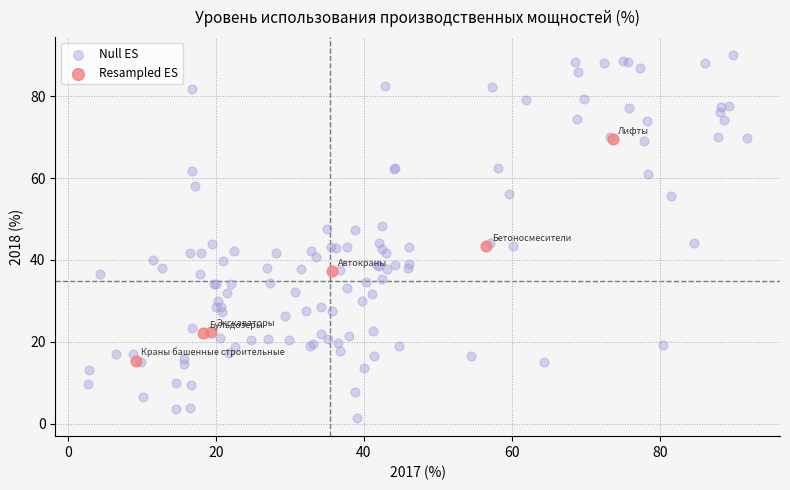

What are all the series names shown in the legend?

Null ES, Resampled ES